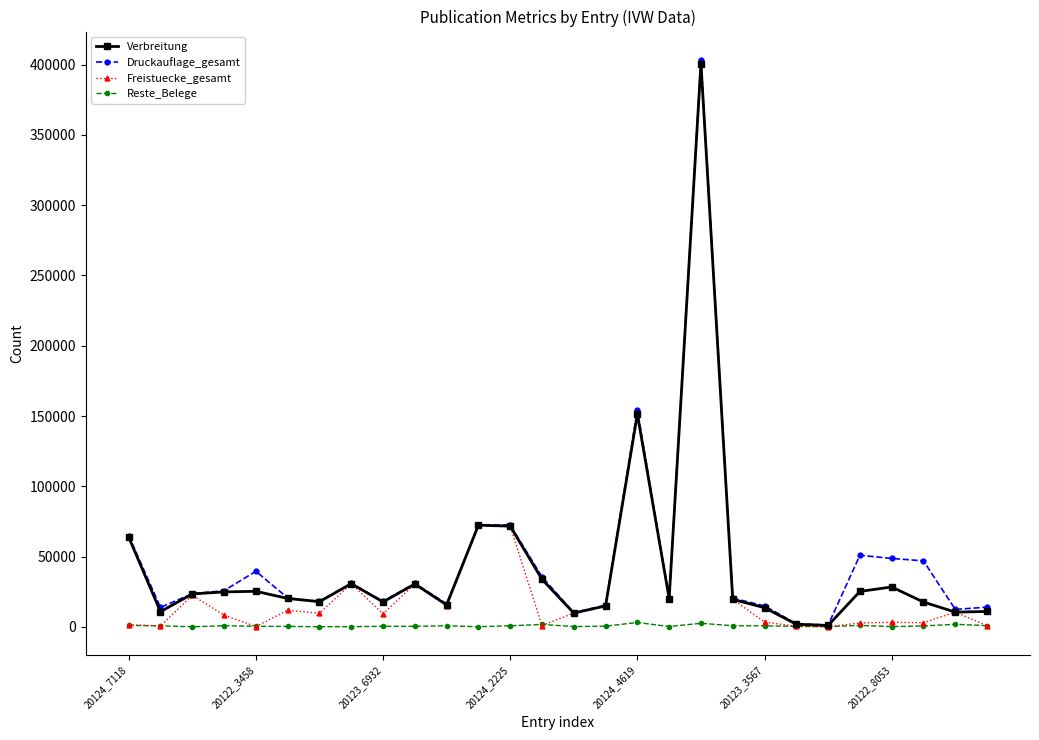

True or false: Verbreitung has more than 0 points higher than both neighbors.

True